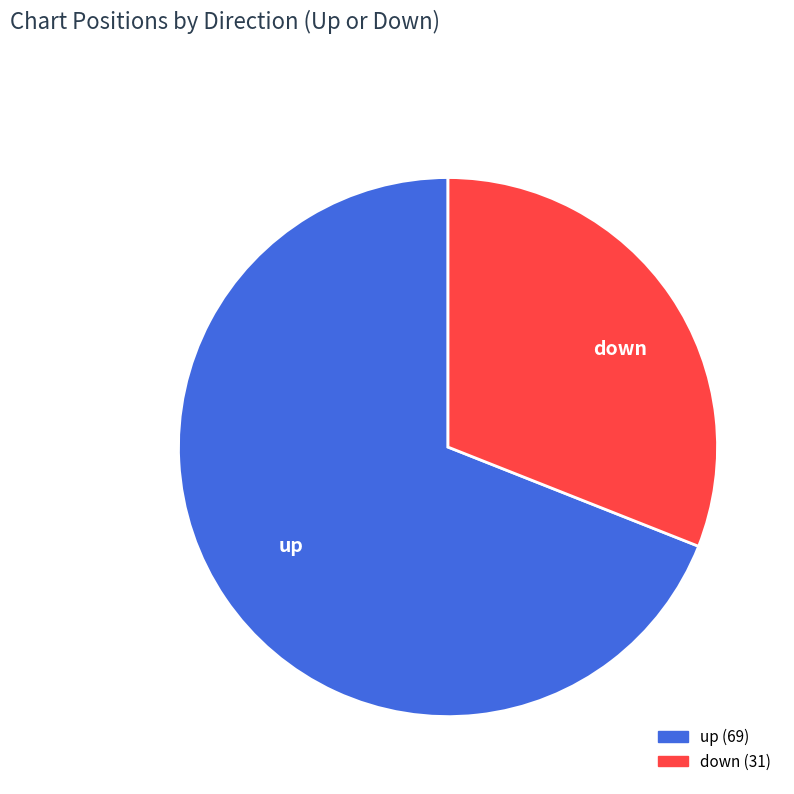

What is the largest slice in the pie chart?

up